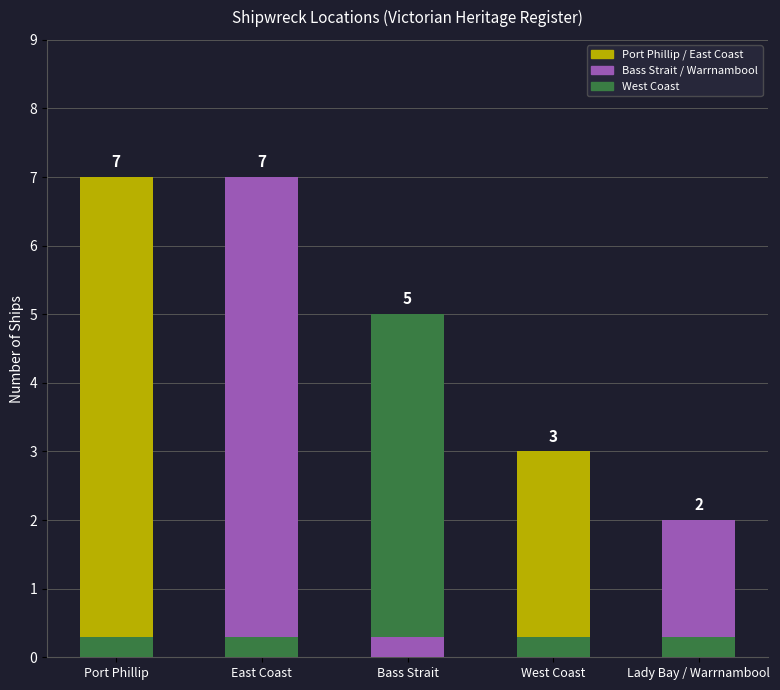

How many values are between 3 and 7?

4